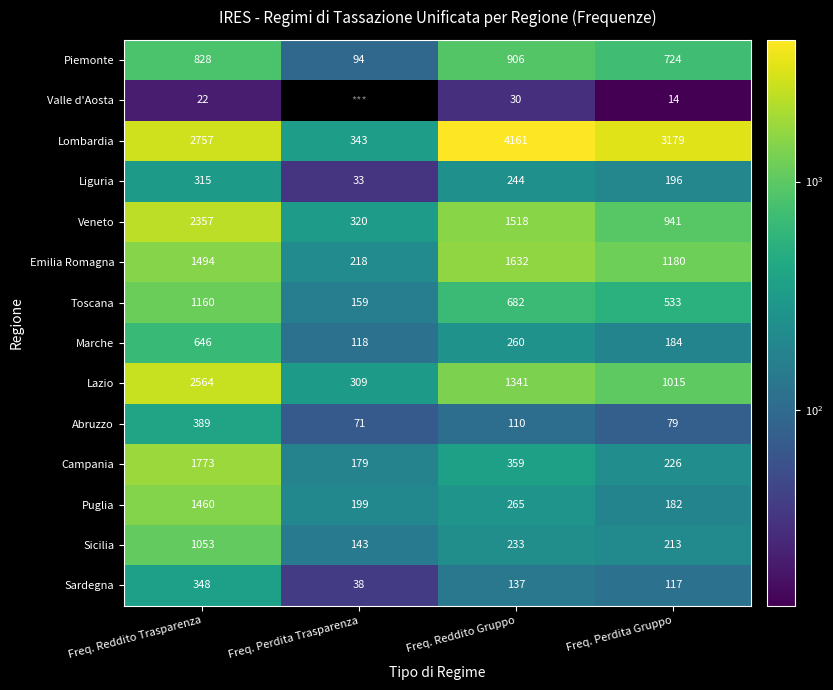

What is the difference between the second highest and minimum values in the Lombardia series?

2836